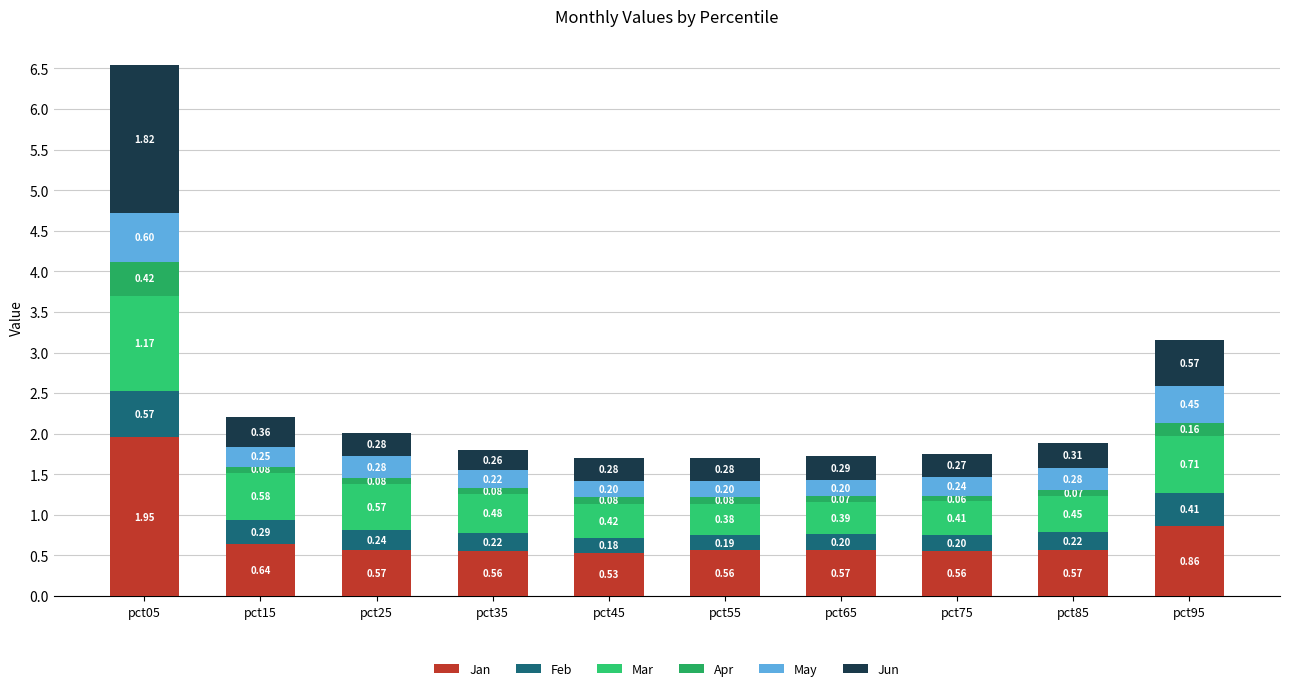

How many data points does each series have?

10